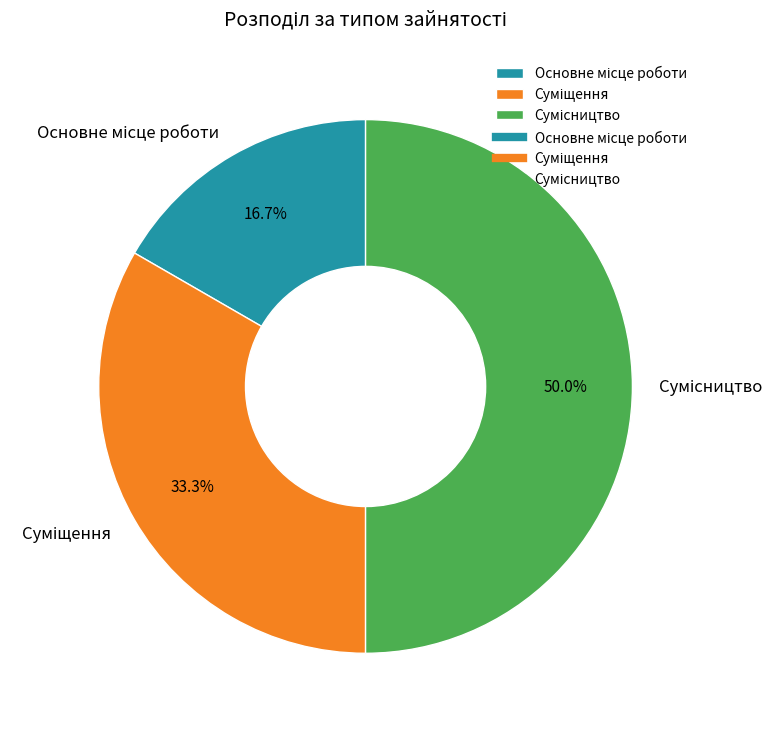

What percentage is the Суміщення slice, to the nearest percent?

33%